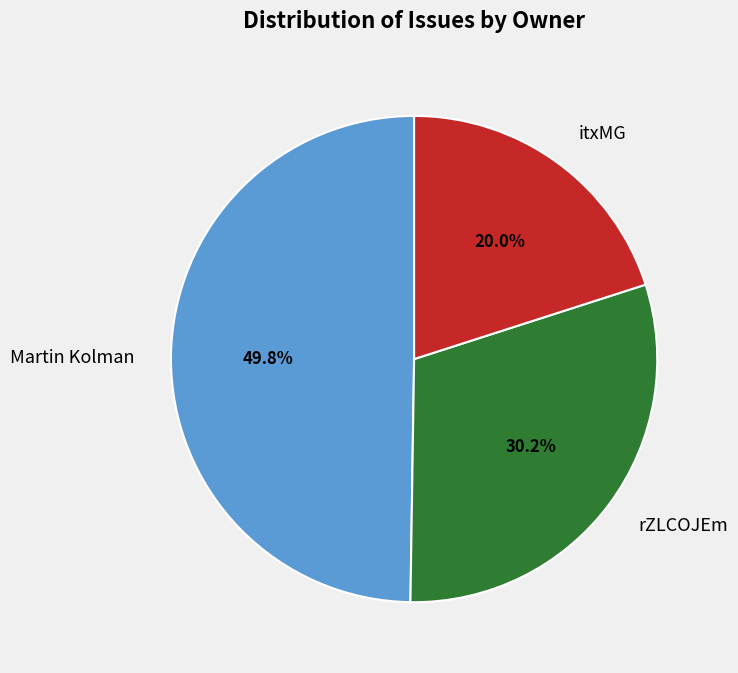

Which has a higher value, rZLCOJEm or Martin Kolman?

Martin Kolman